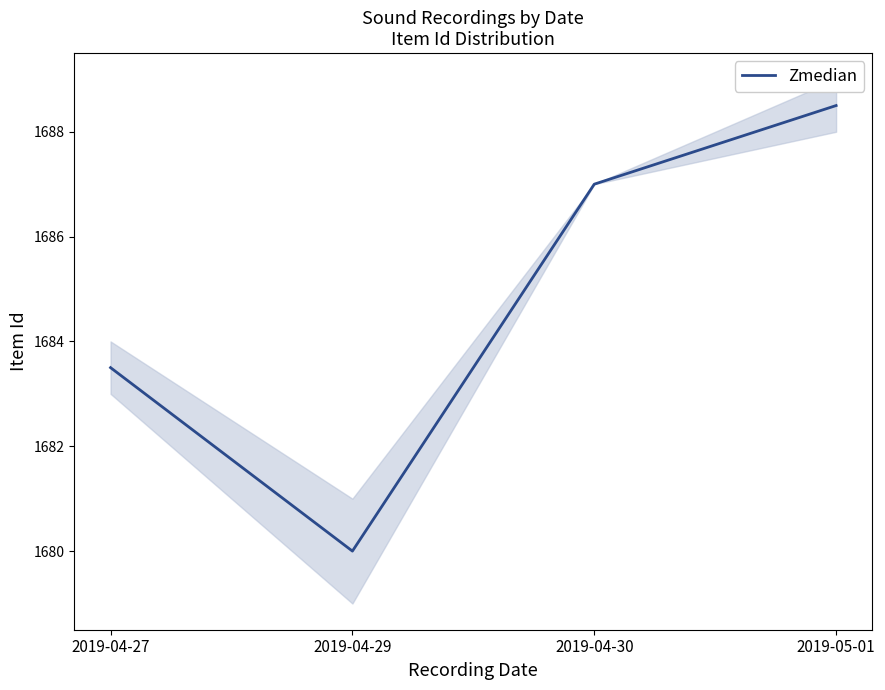

Rank the categories by value from lowest to highest.

2019-04-29, 2019-04-27, 2019-04-30, 2019-05-01